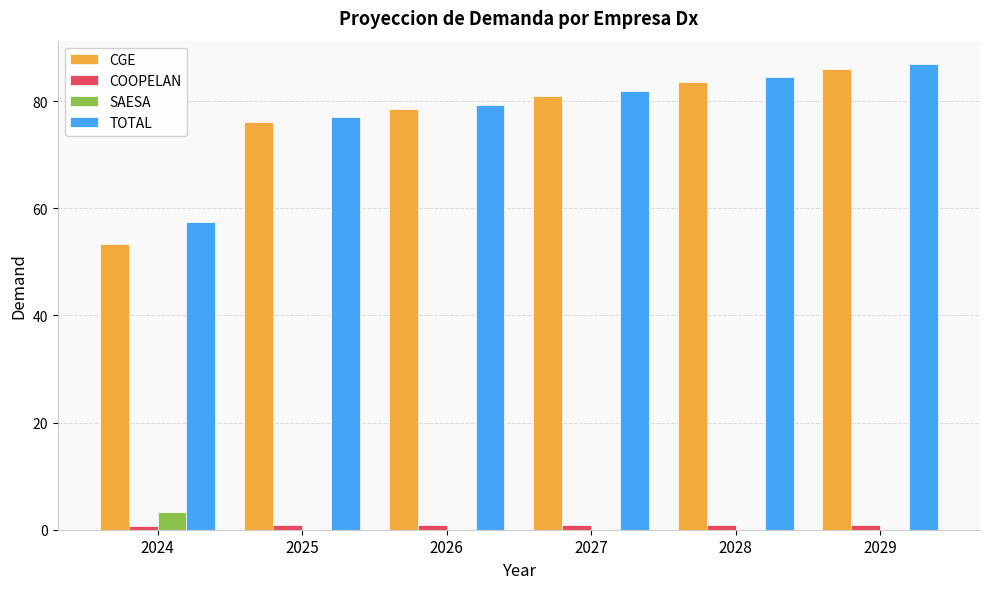

Which category has the highest value across all series?

2029